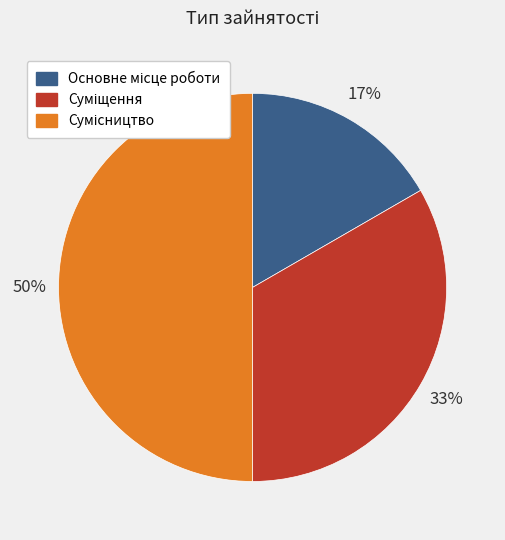

To the nearest percent, what is the difference between the largest and smallest slice percentages?

33%